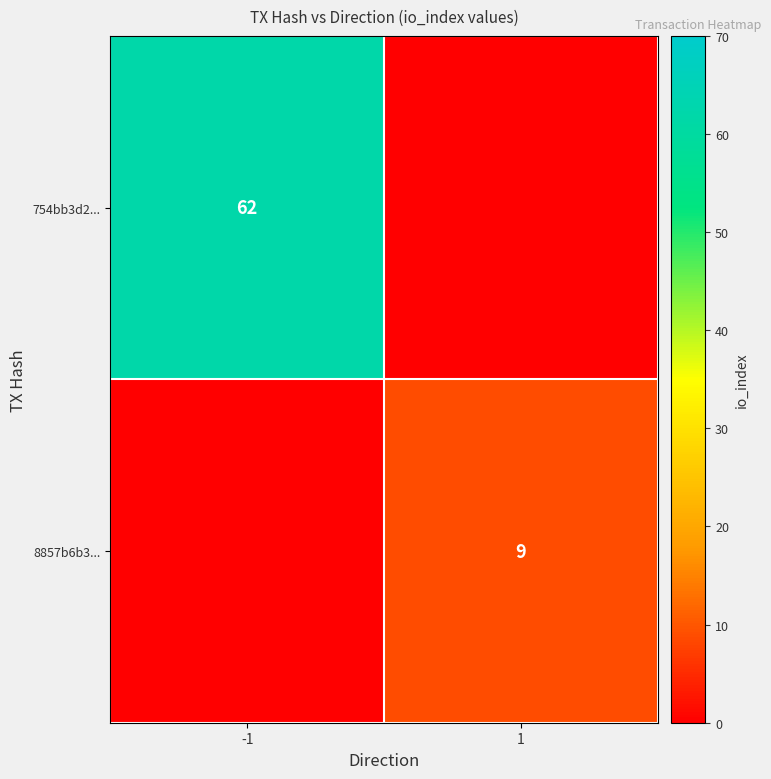

Is it true that 8857b6b3... equals 6 at 1?

False